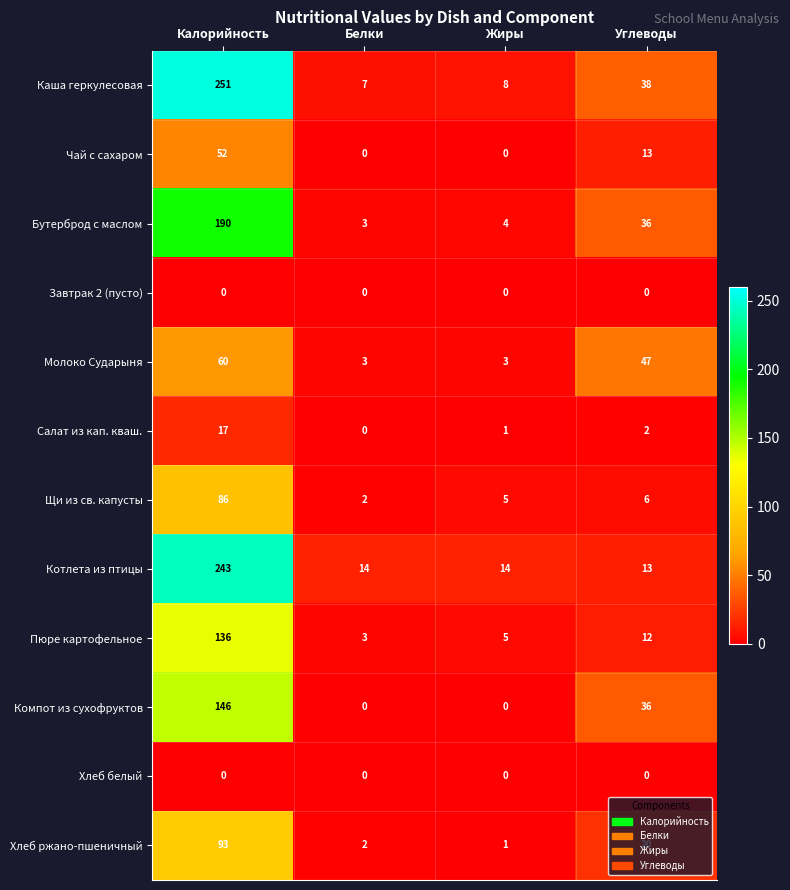

Which series has the largest total across all categories?

Каша геркулесовая